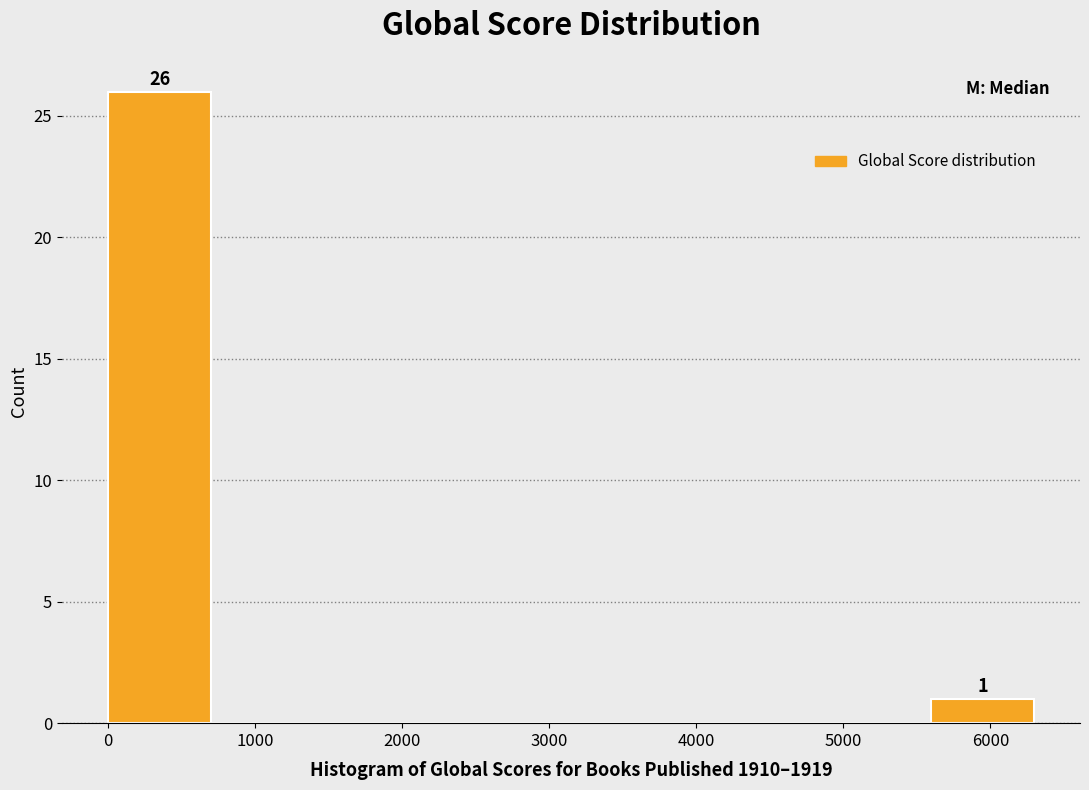

Over which range of the x-axis is the bar tallest?

0 to 700